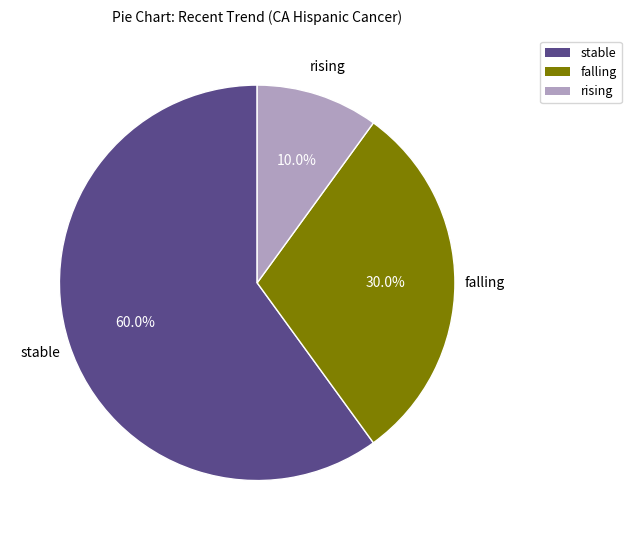

What is the smallest slice in the pie chart?

rising